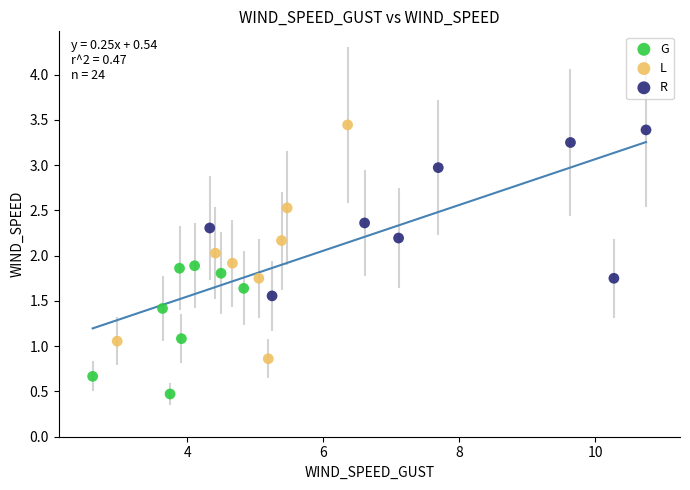

What are all the series names shown in the legend?

G, L, R